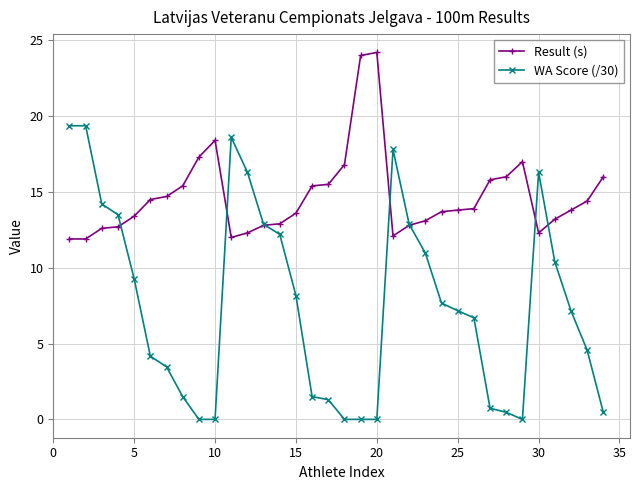

Which series has the largest range (max minus min)?

WA Score (/30)